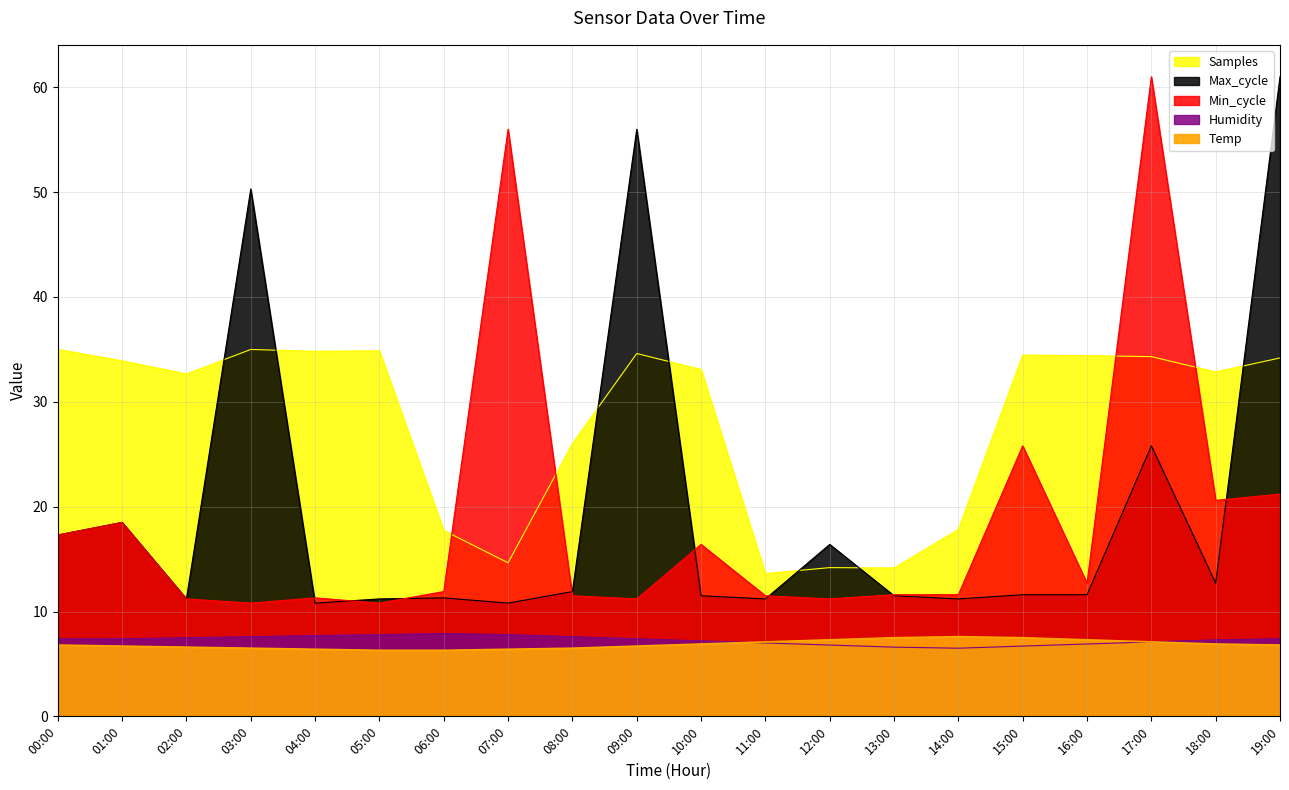

Where does the Humidity series first go above 7?

00:00